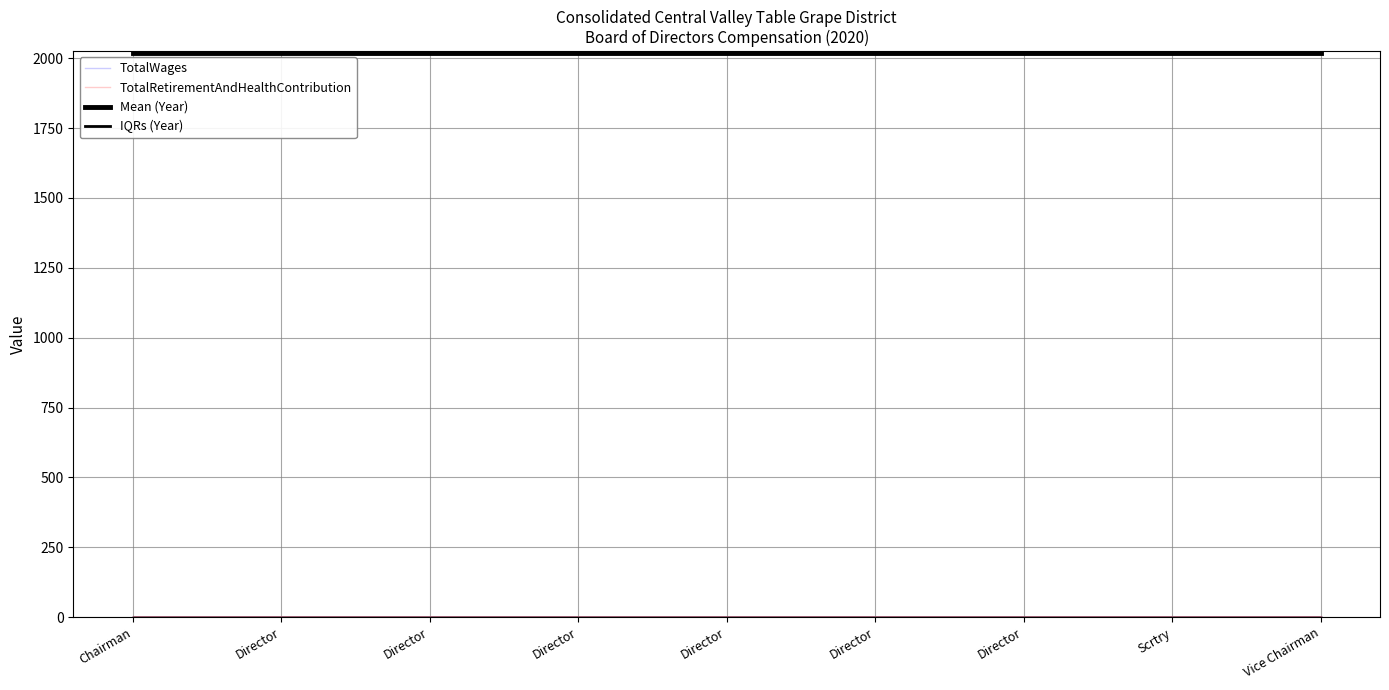

True or false: Mean (Year) and TotalWages intersect in this chart.

False